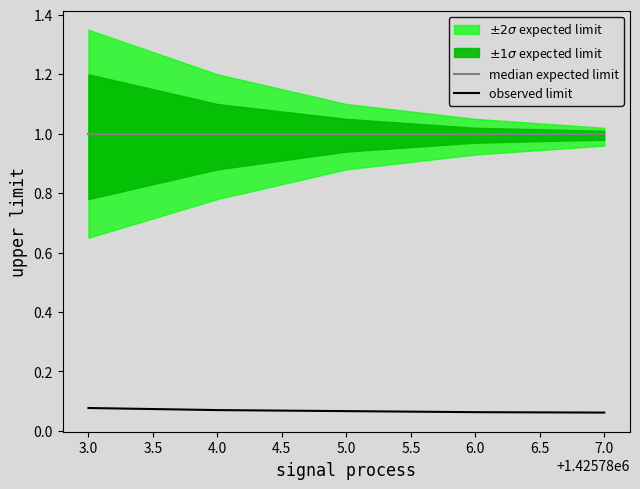

Is the value of observed limit at 7.0 greater than the value of median expected limit at 7.0?

No